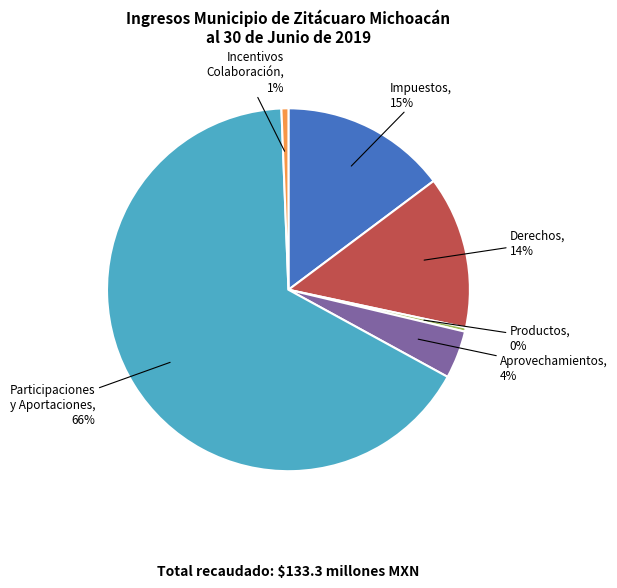

To the nearest percent, what is the difference between the largest and smallest slice percentages?

66%